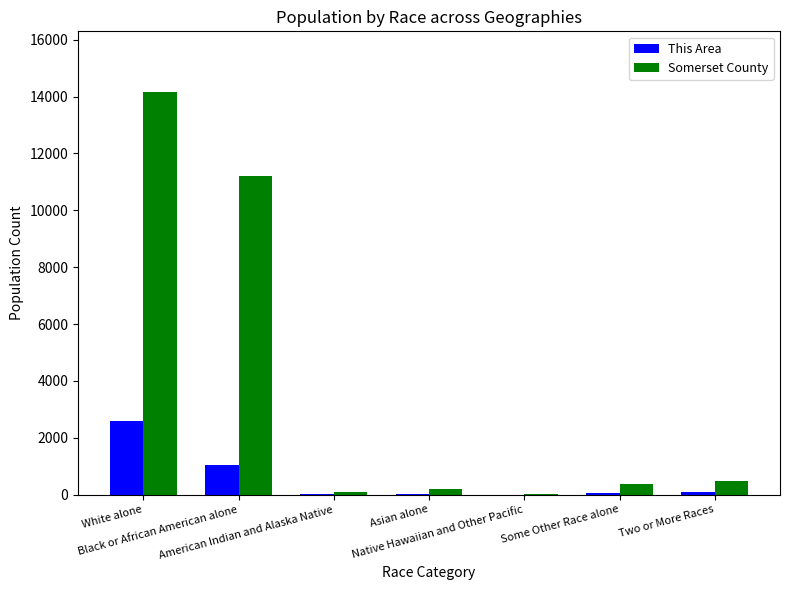

Which series has the widest spread of values?

Somerset County